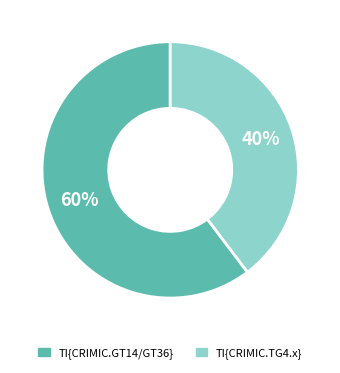

To the nearest percent, what percentage of the pie is TI{CRIMIC.GT14/GT36}?

60%